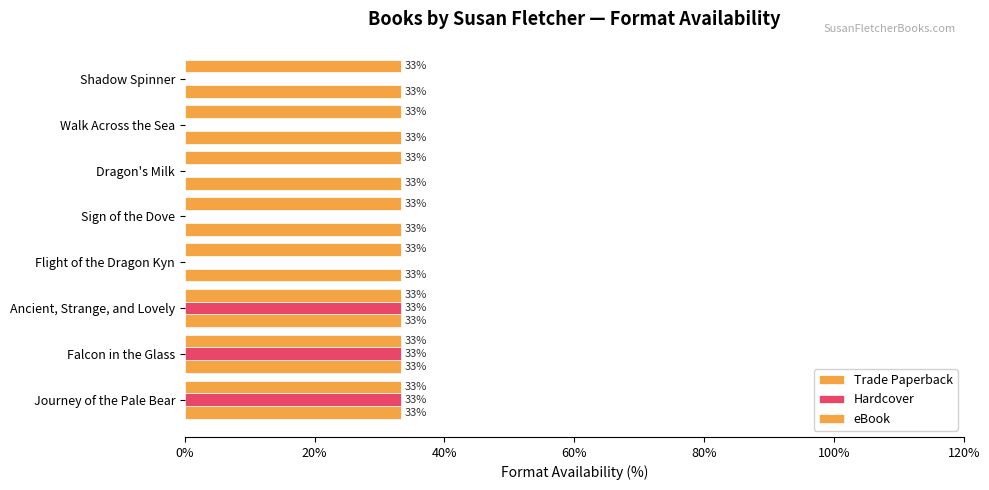

Does the chart contain stacked bars?

No